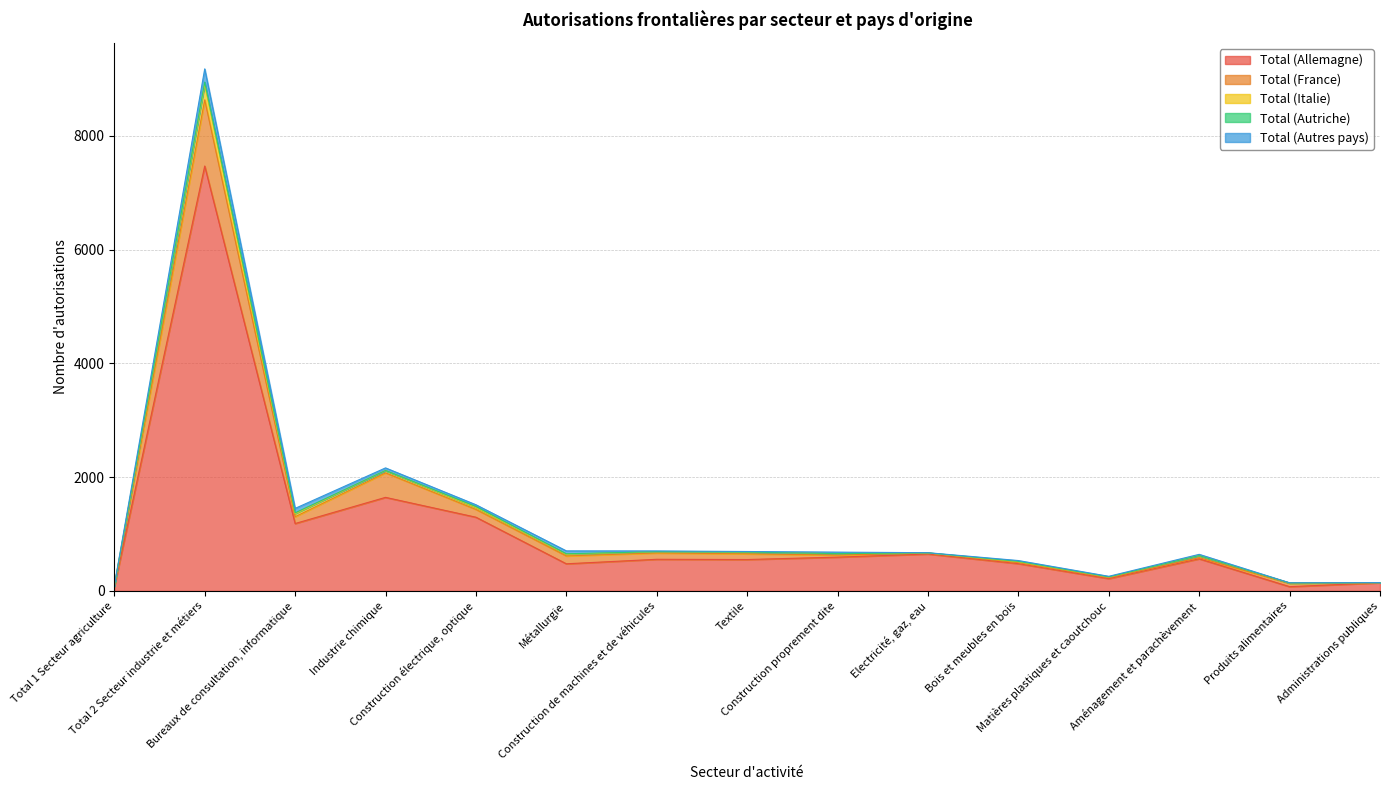

What is the smallest value displayed?

73